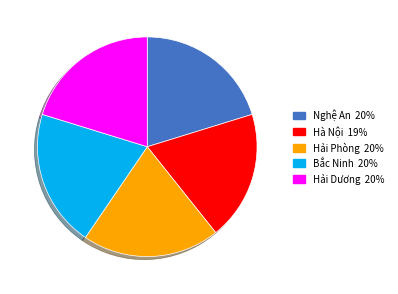

Which slice is the smallest?

Hà Nội